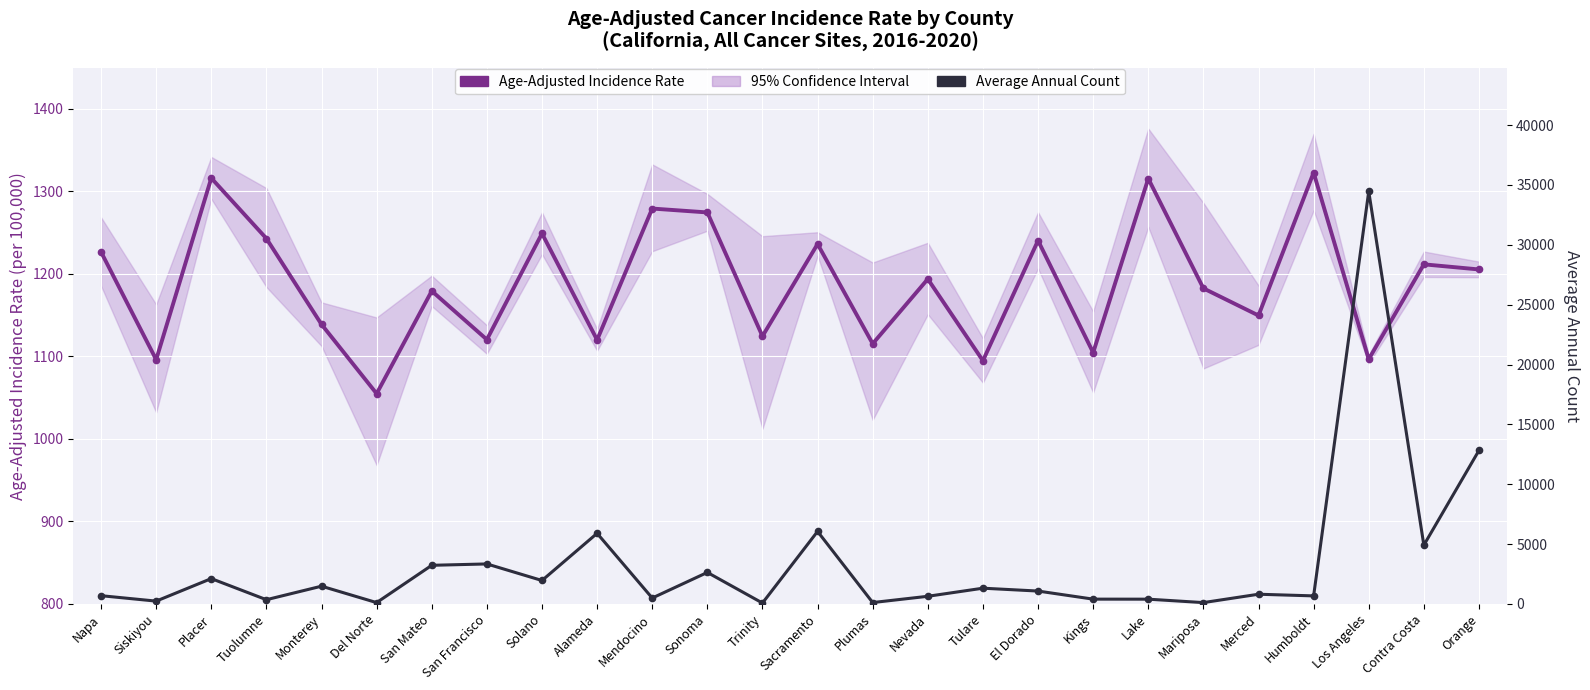

Is it true that Average Annual Count equals 497.0 at Mendocino?

True